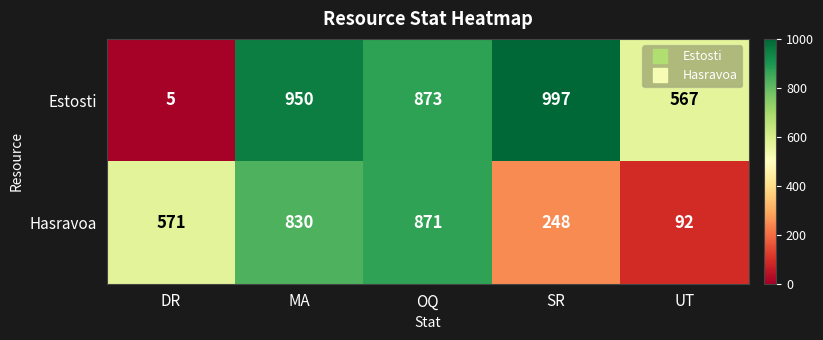

What is the difference between the Hasravoa values at MA and UT?

738